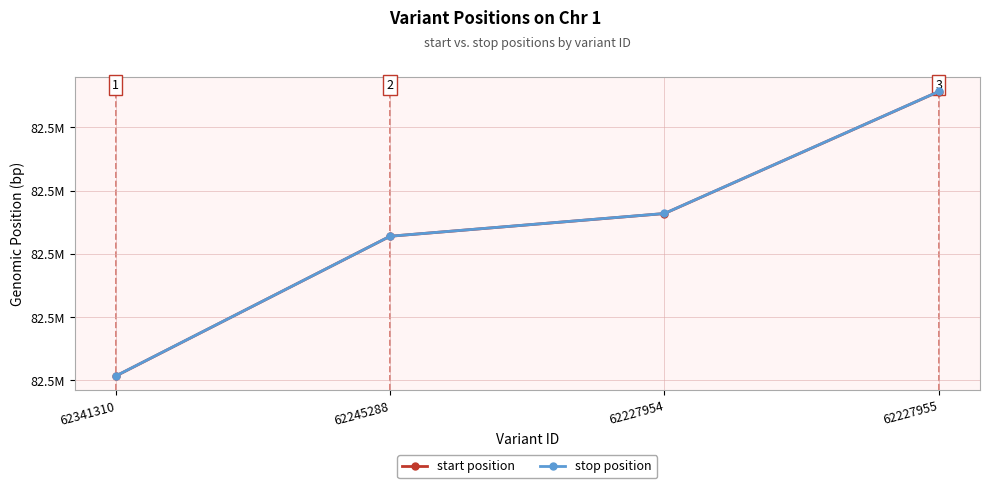

Which series has the largest total across all categories?

stop position